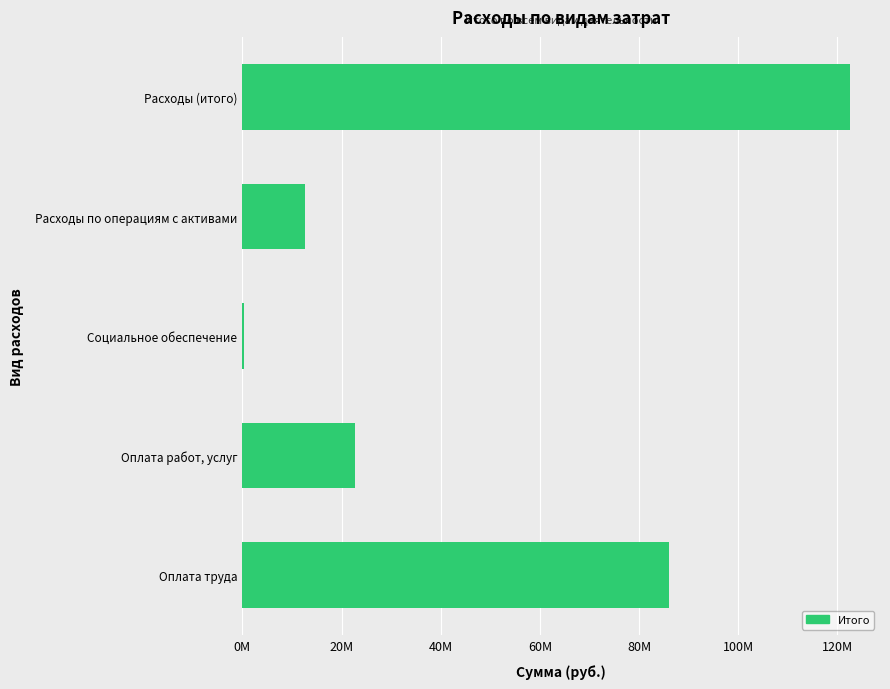

Are the bars horizontal?

Yes